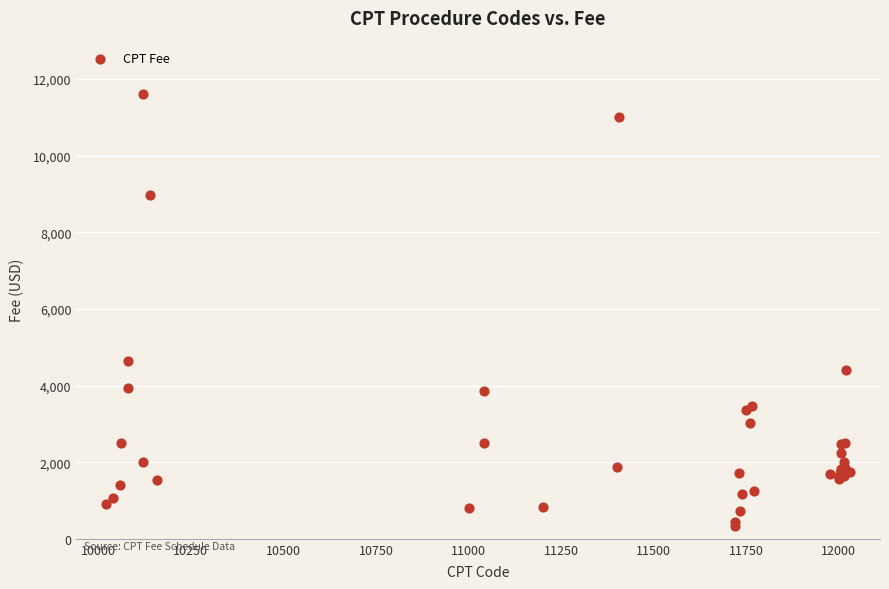

What Y value in the scatter plot is closest to 5970?

4635.0